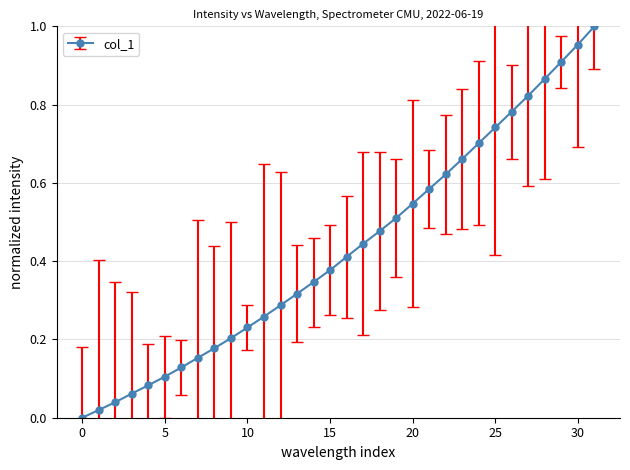

True or false: there are more than 1 points higher than both neighbors.

False